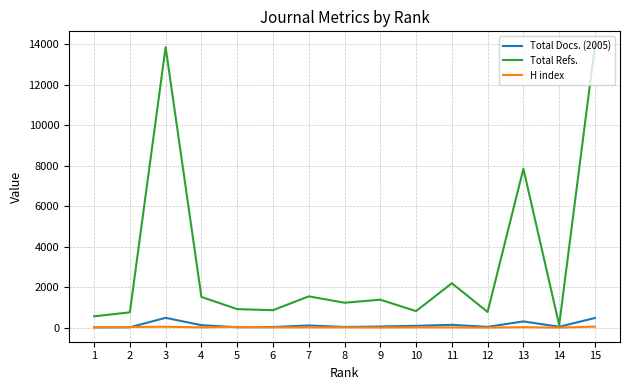

What is the spread (max minus min) of values at 12?

770